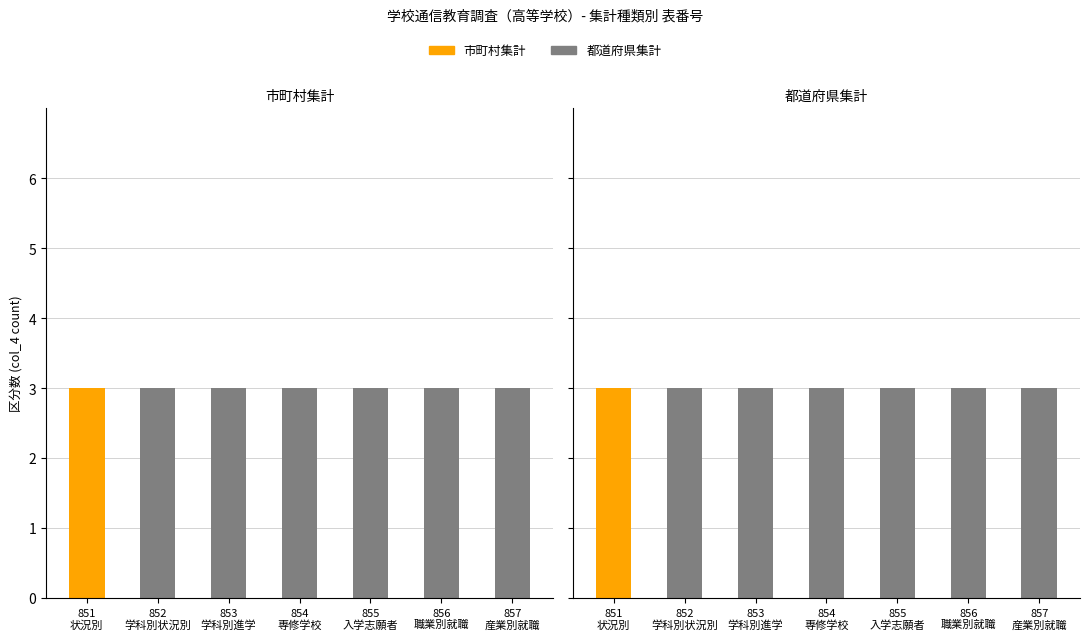

Rank the series by their maximum value, from highest to lowest.

市町村集計, 都道府県集計